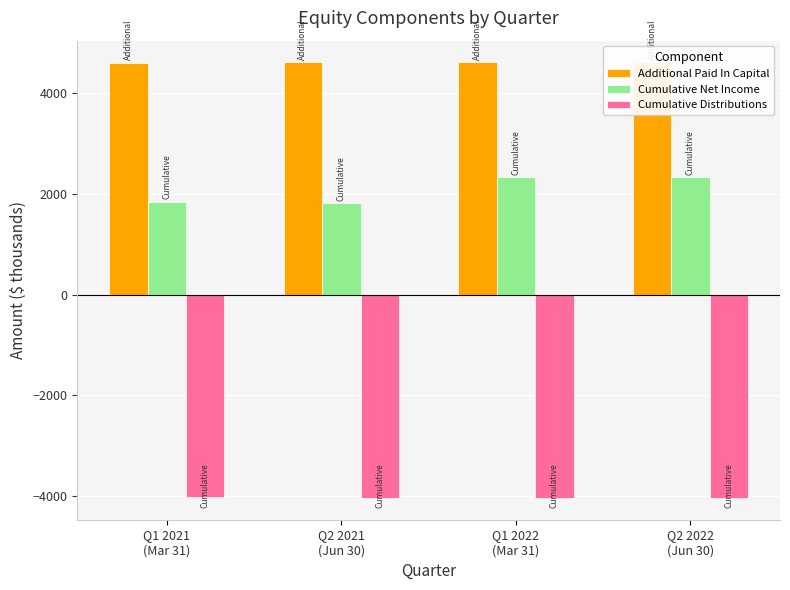

At which label does Cumulative Distributions reach its peak?

Q1 2021
(Mar 31)